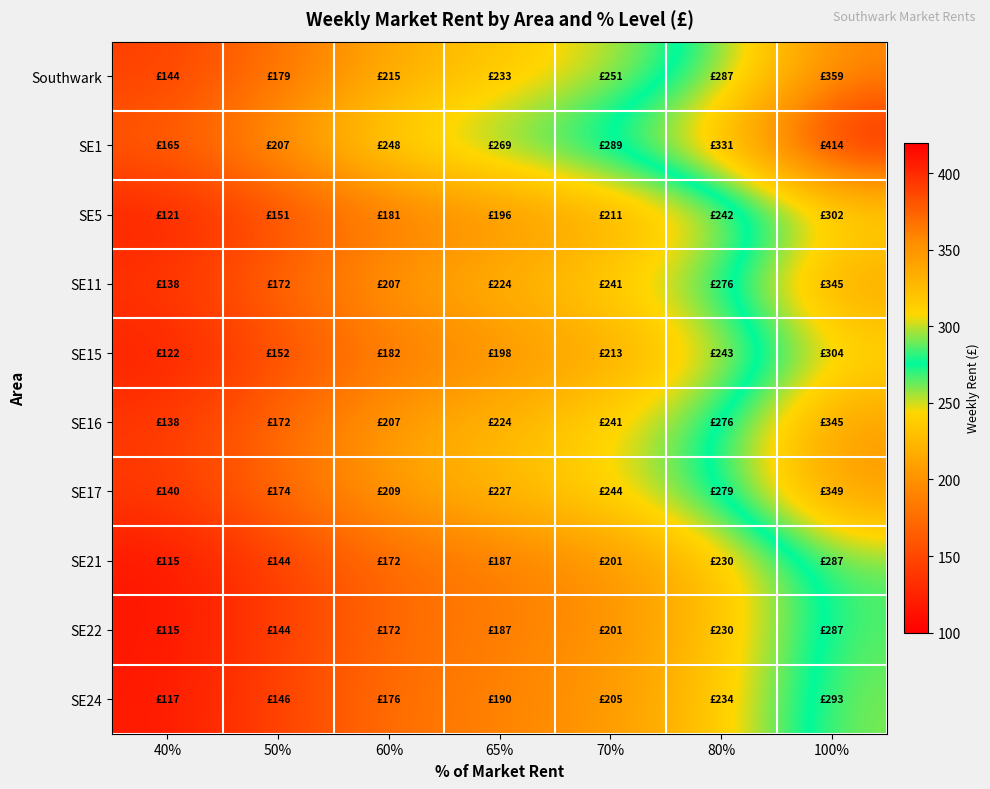

Which label corresponds to the smallest value in the chart?

40%